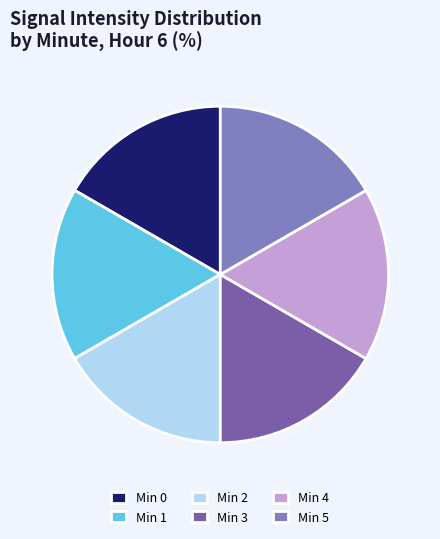

Approximately how many times larger is the value at Min 1 compared to Min 0?

1.0